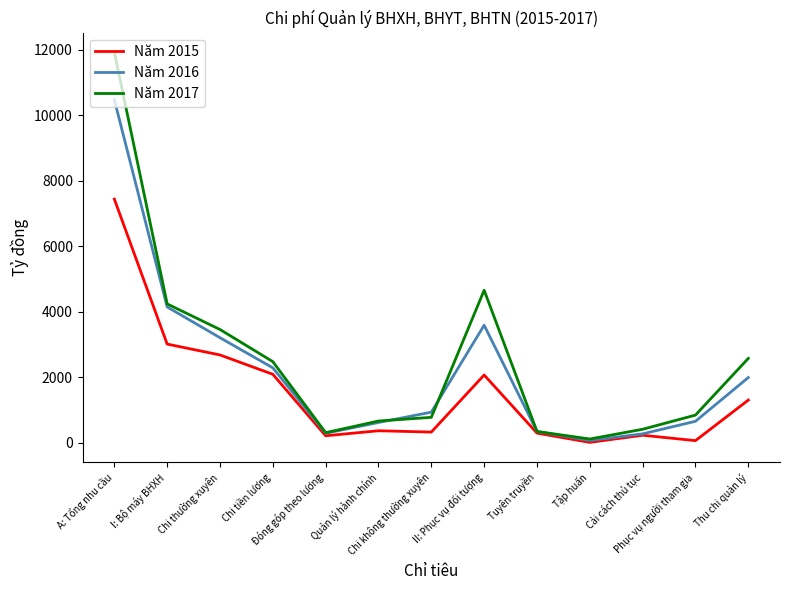

List the series in order of their peak value, lowest first.

Năm 2015, Năm 2016, Năm 2017